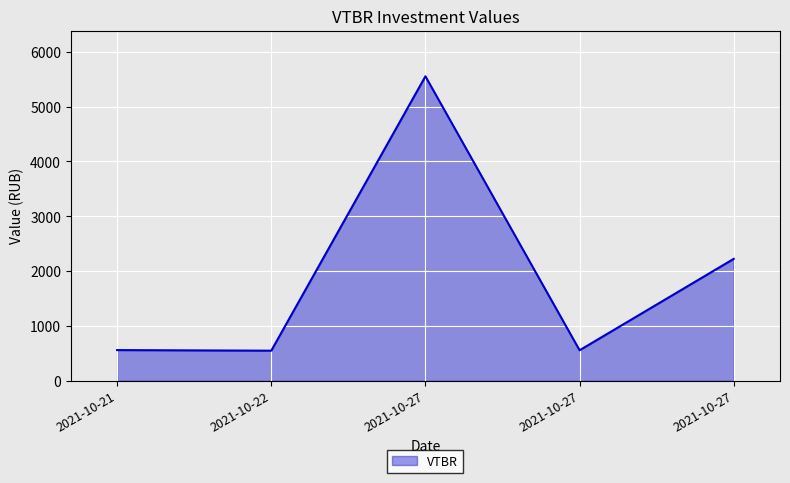

Does the chart display data point markers on the line(s)?

No